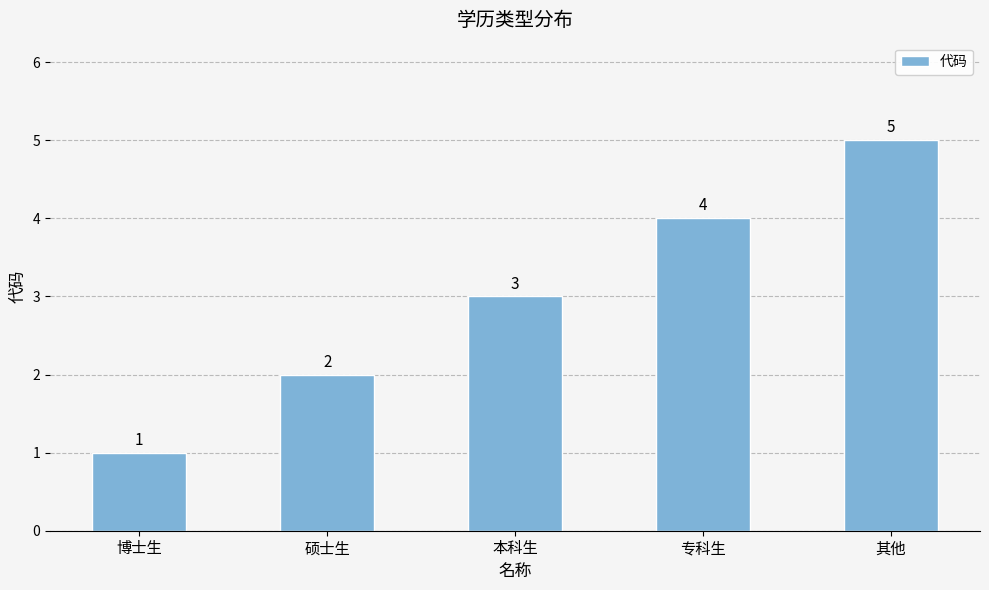

Where is the data nearest to the value 3?

本科生